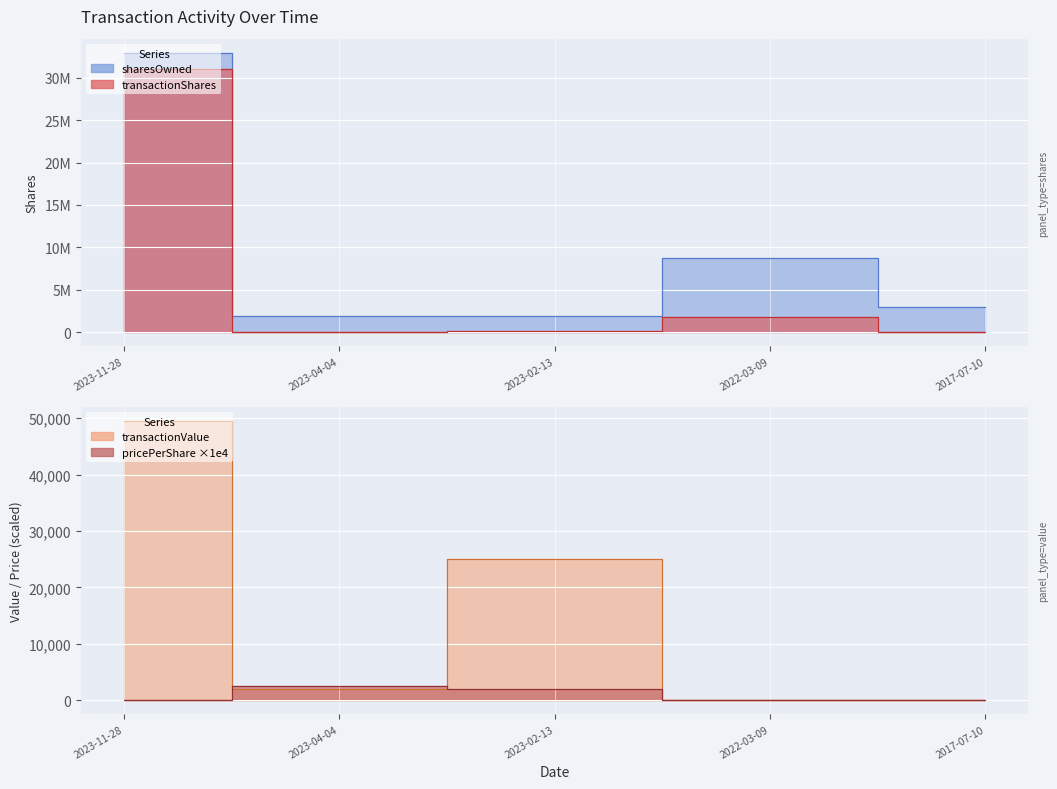

What is the label of the 5th point from the right?

2023-11-28